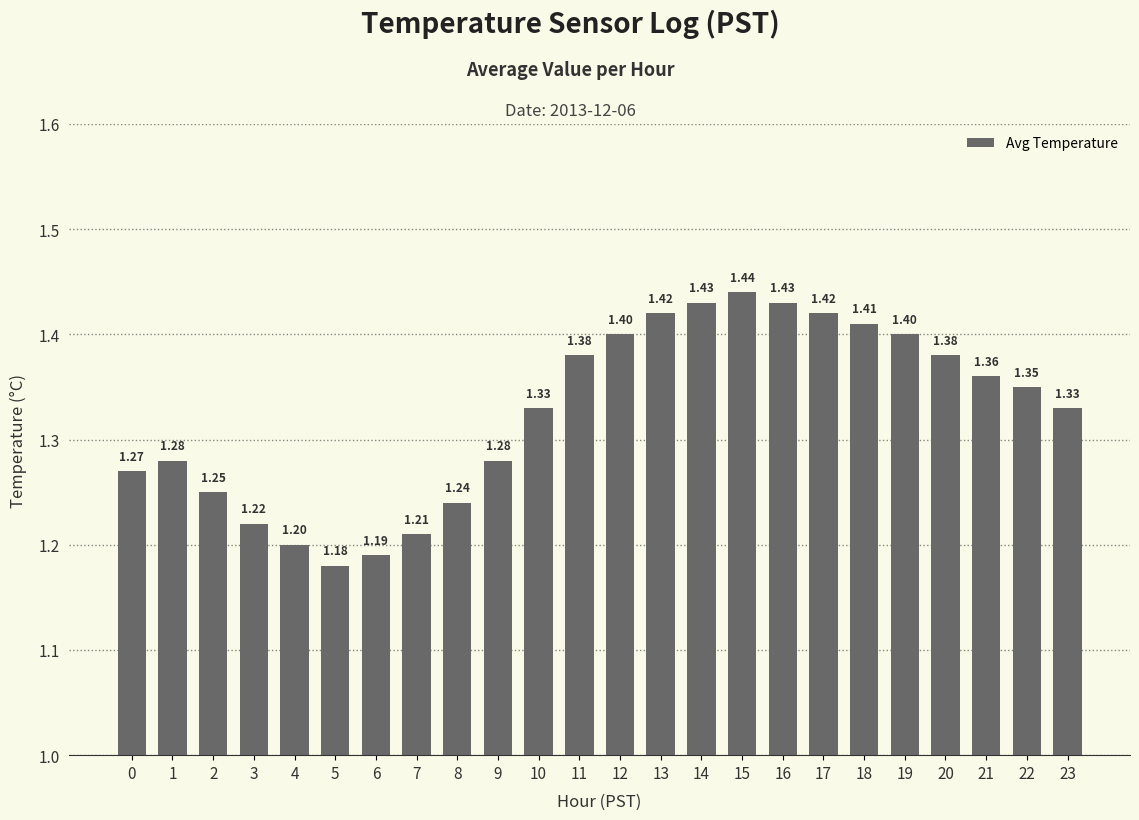

What is the approximate value at 7?

1.2